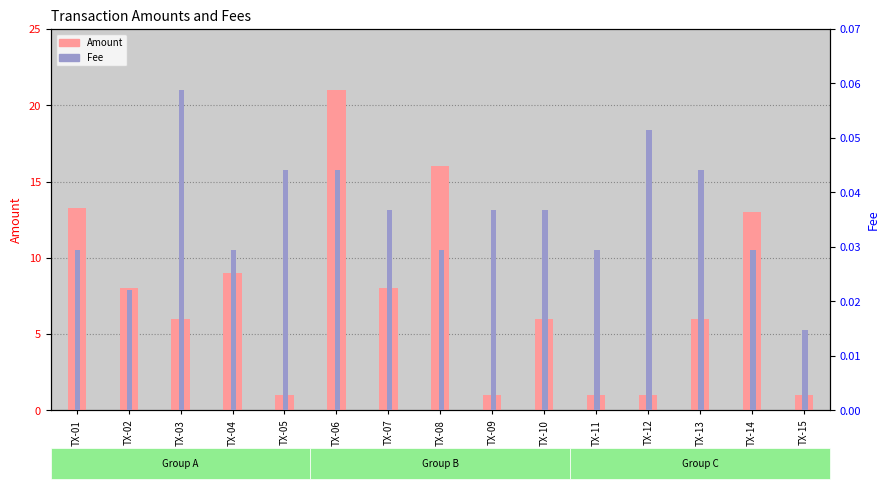

What is the sum of all Fee values?

0.5